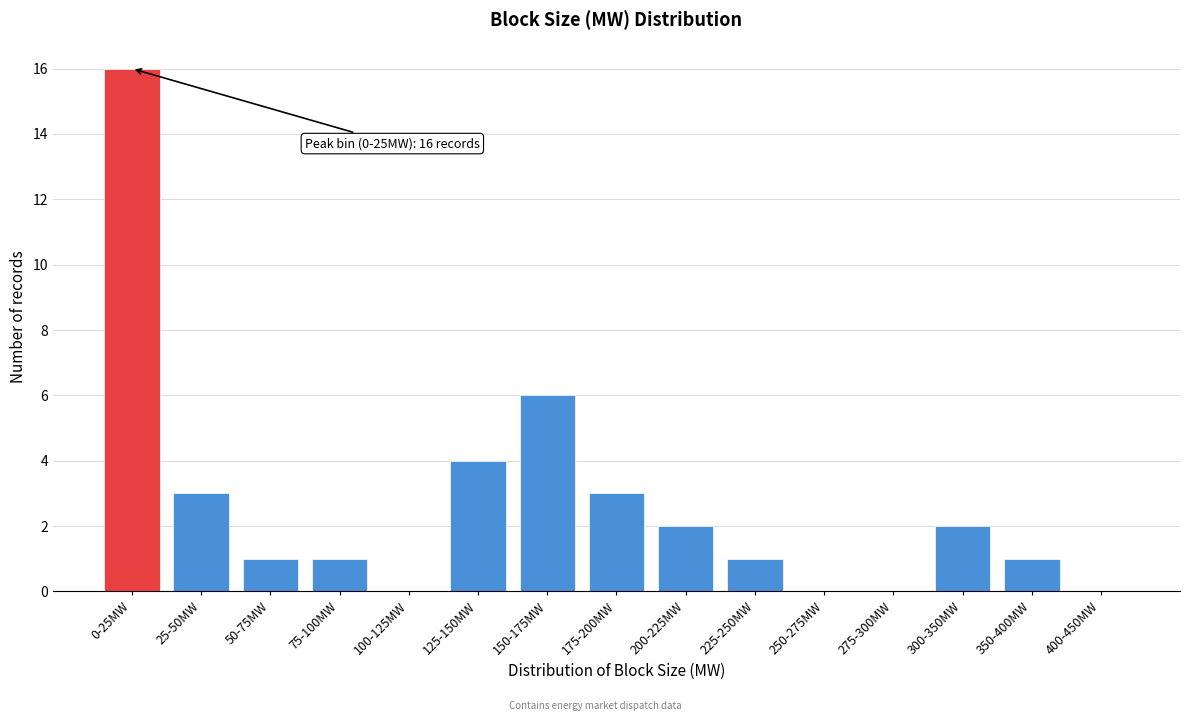

Reading left to right, list all the values displayed in this chart.

0-25MW=16	25-50MW=3	50-75MW=1	75-100MW=1	100-125MW=0	125-150MW=4	150-175MW=6	175-200MW=3	200-225MW=2	225-250MW=1	250-275MW=0	275-300MW=0	300-350MW=2	350-400MW=1	400-450MW=0